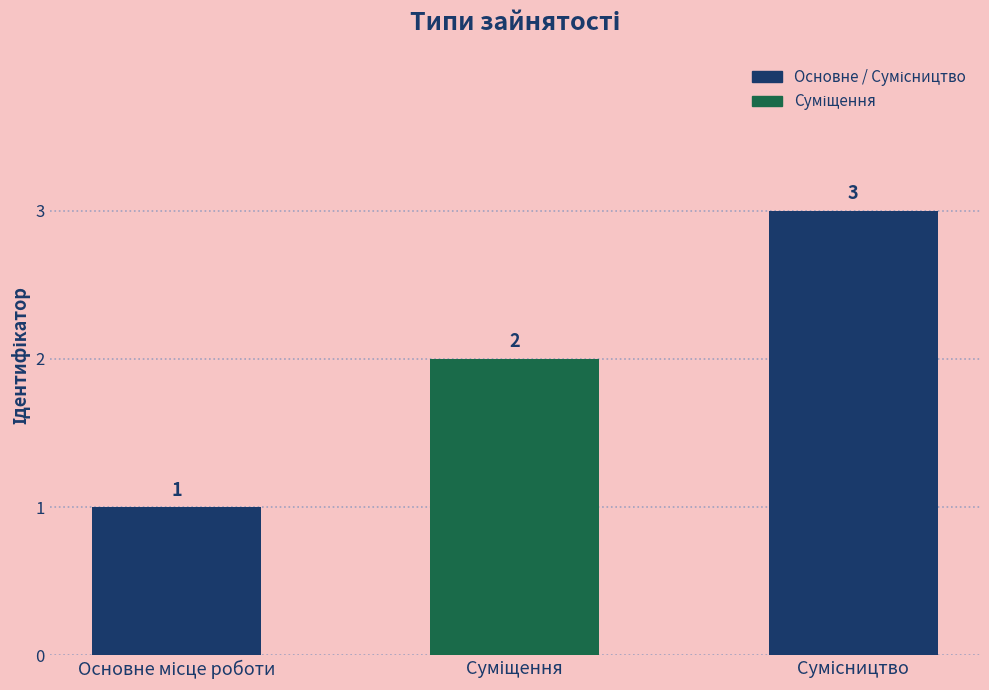

What is the smallest value displayed?

1